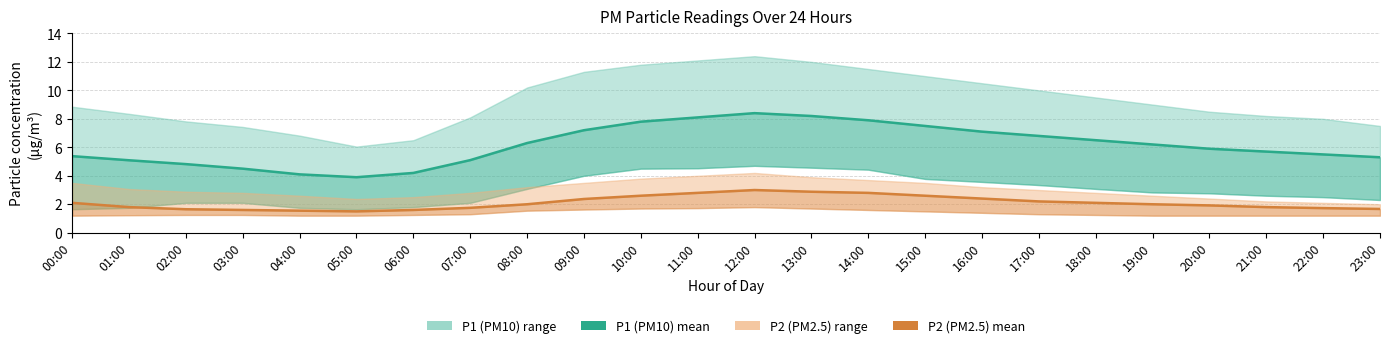

Is the value of P1 at 02:00 greater than the value of P2 at 21:00?

Yes